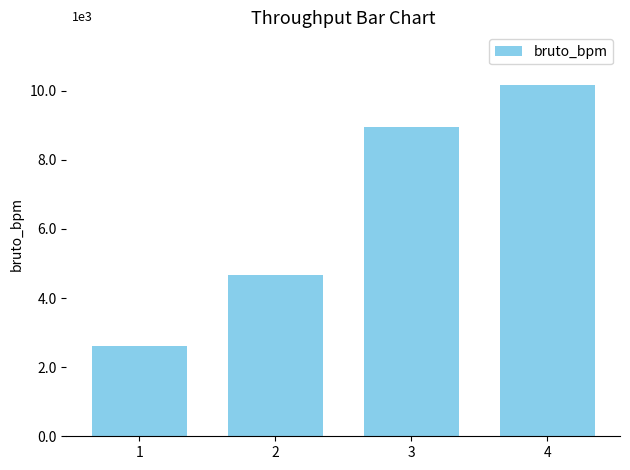

What is the approximate value at 2, to the nearest 10?

4650